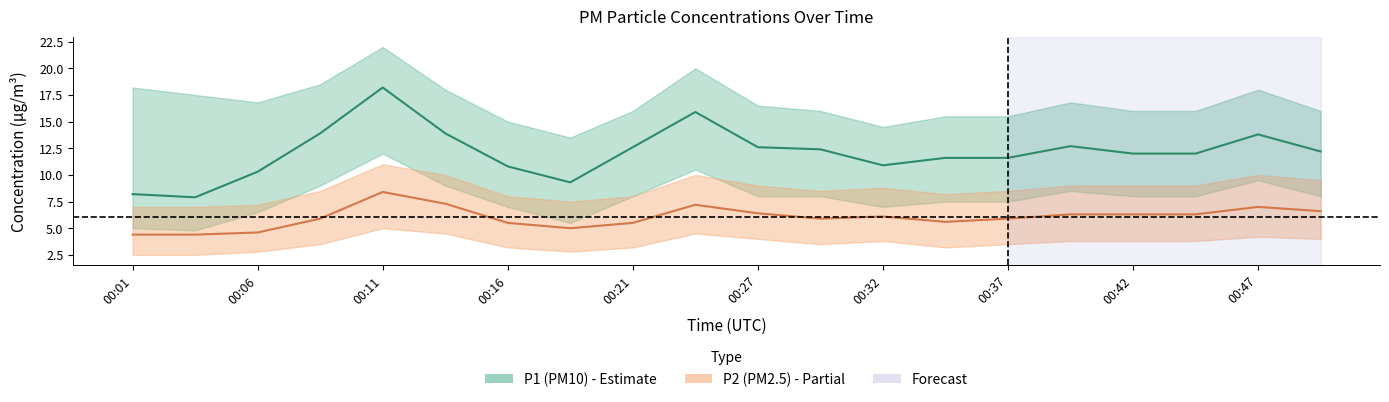

At 00:19, list the series in order from largest to smallest.

P1, P2